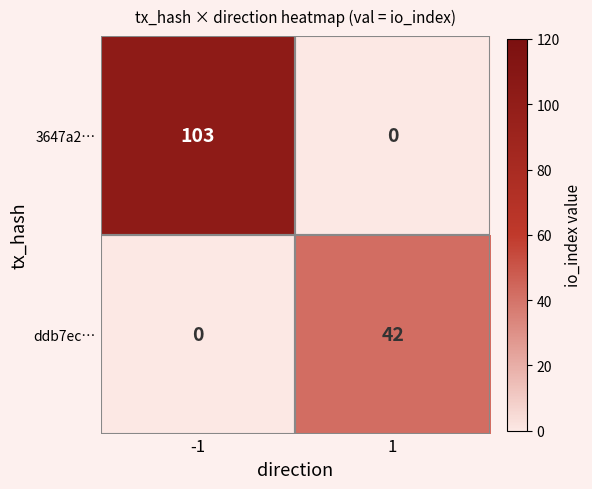

What is the average value of the 3647a2… series?

52